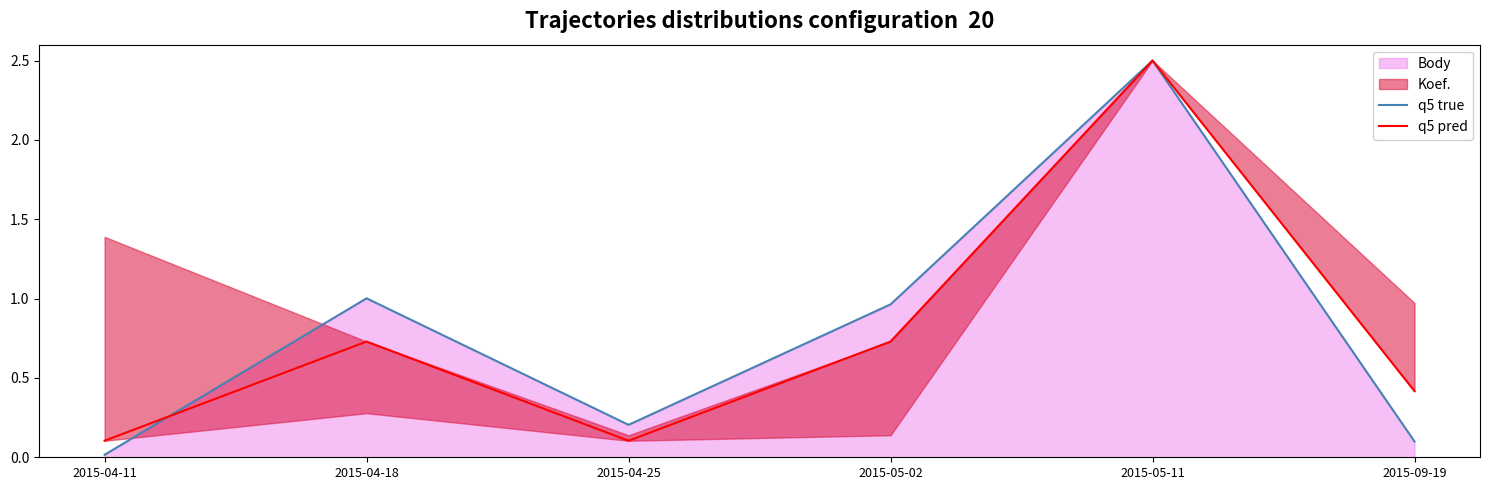

How many categories are shown in the chart?

6